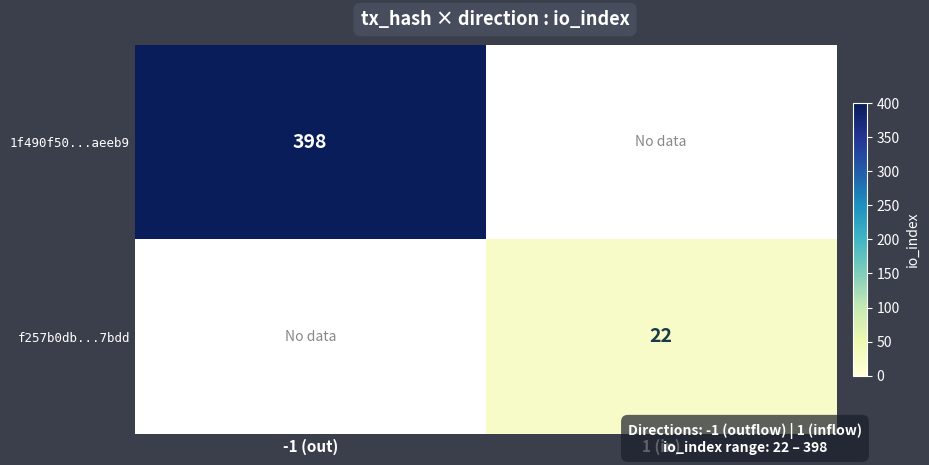

The value of f257b0db...7bdd at 1 (in) is 32. True or false?

False